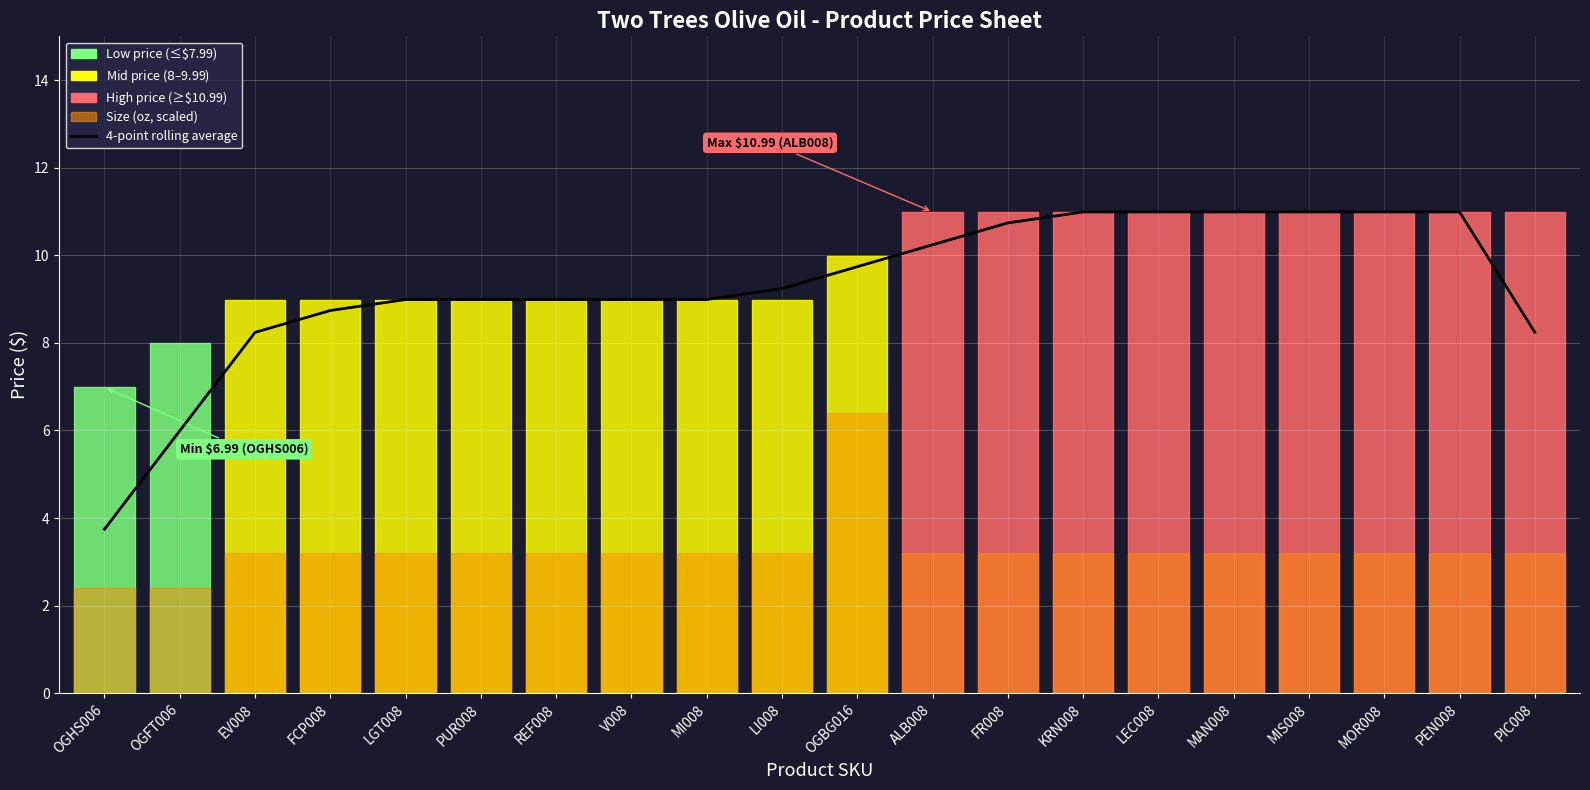

What is the change in value from FR008 to PIC008?

-2.5